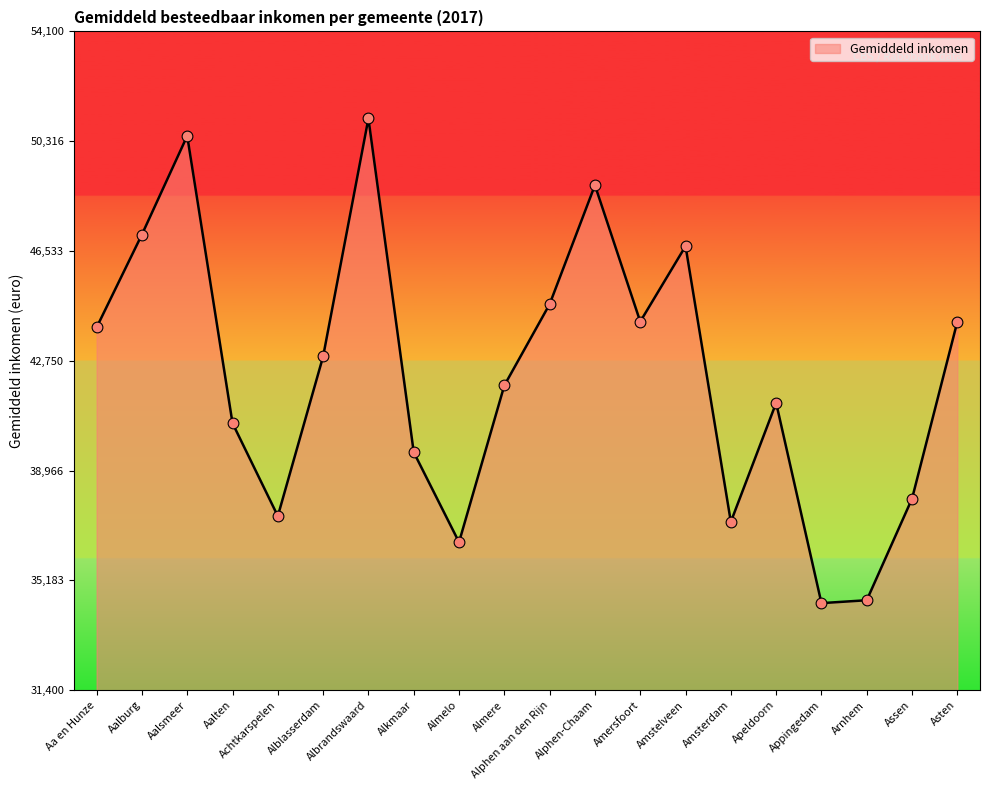

What is the change in value from Alblasserdam to Almere?

-1000